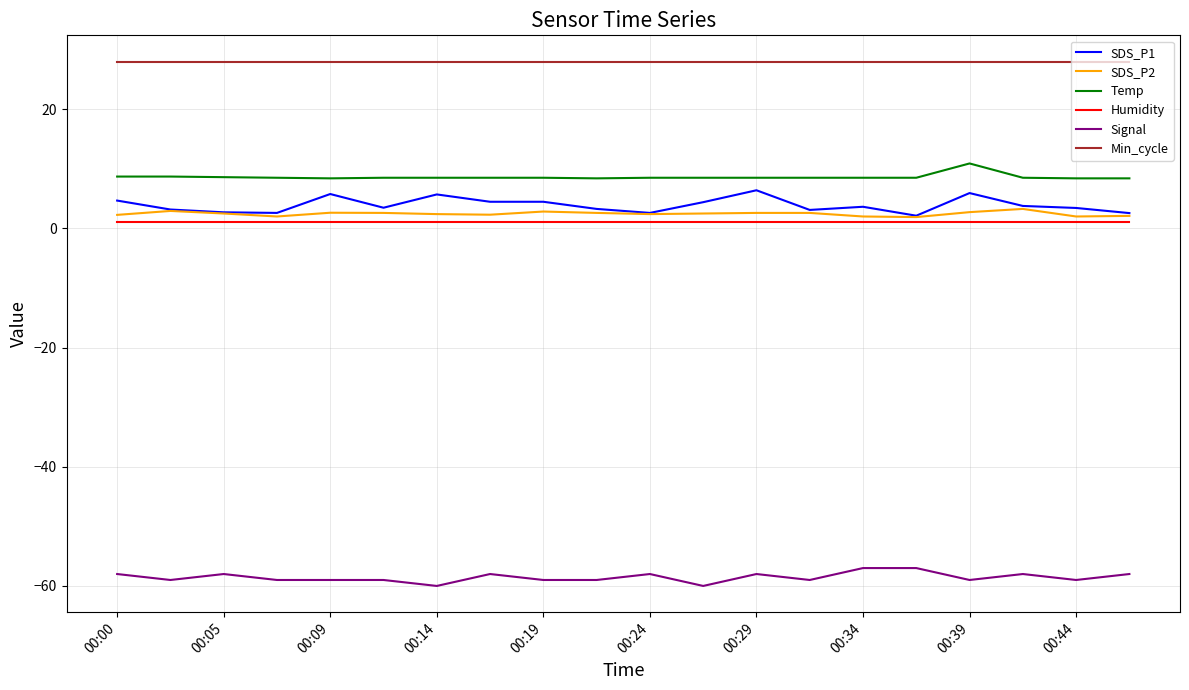

True or false: Min_cycle and SDS_P1 cross at least once.

False